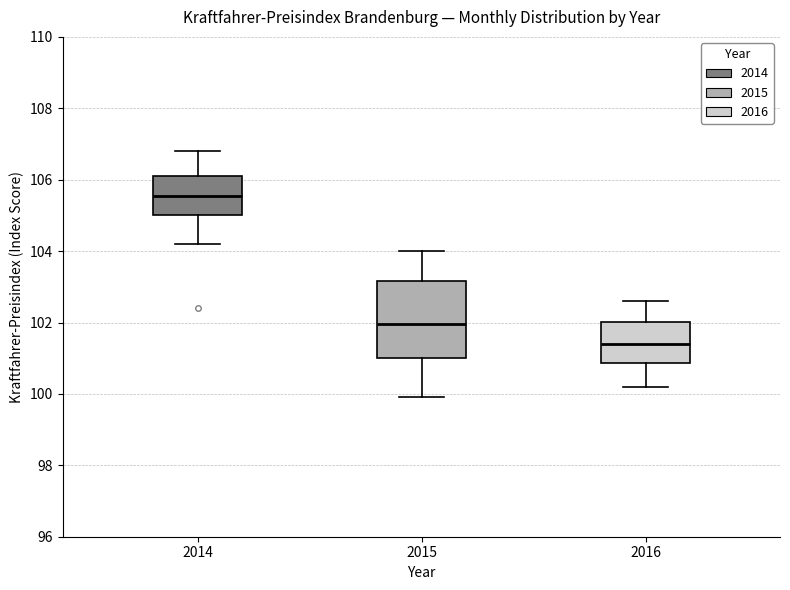

Reading left to right, read every box against the y-axis: the position of its median line, the range the box covers, and the ends of its whiskers. The values are not printed on the chart, so give them approximately, as read against the axis.

2014: median 105.6, box 105.0 to 106.2, whiskers 104.2 to 106.8
2015: median 102.0, box 101.0 to 103.2, whiskers 100.0 to 104.0
2016: median 101.4, box 100.8 to 102.0, whiskers 100.2 to 102.6